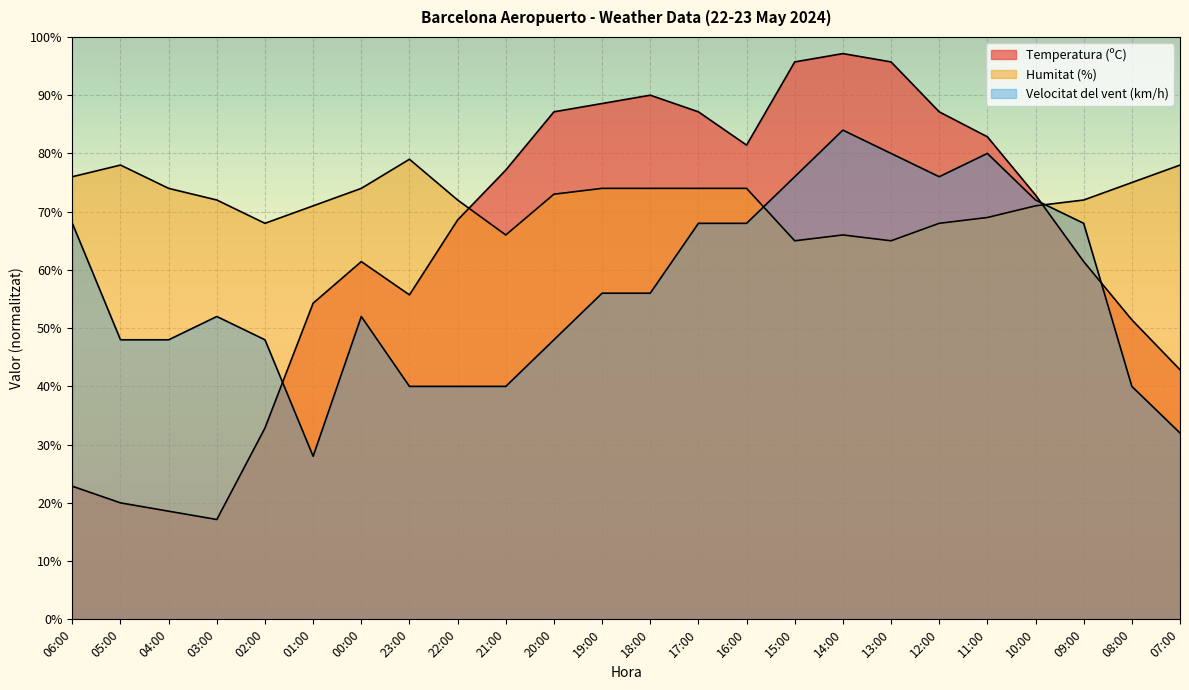

Reading left to right, list all the values displayed in this chart.

Temperatura (ºC): 22.9	20.0	18.6	17.1	32.9	54.3	61.4	55.7	68.6	77.1	87.1	88.6	90.0	87.1	81.4	95.7	97.1	95.7	87.1	82.9	72.9	61.4	51.4	42.9
Humitat (%): 76.0	78.0	74.0	72.0	68.0	71.0	74.0	79.0	72.0	66.0	73.0	74.0	74.0	74.0	74.0	65.0	66.0	65.0	68.0	69.0	71.0	72.0	75.0	78.0
Velocitat del vent (km/h): 68.0	48.0	48.0	52.0	48.0	28.0	52.0	40.0	40.0	40.0	48.0	56.0	56.0	68.0	68.0	76.0	84.0	80.0	76.0	80.0	72.0	68.0	40.0	32.0